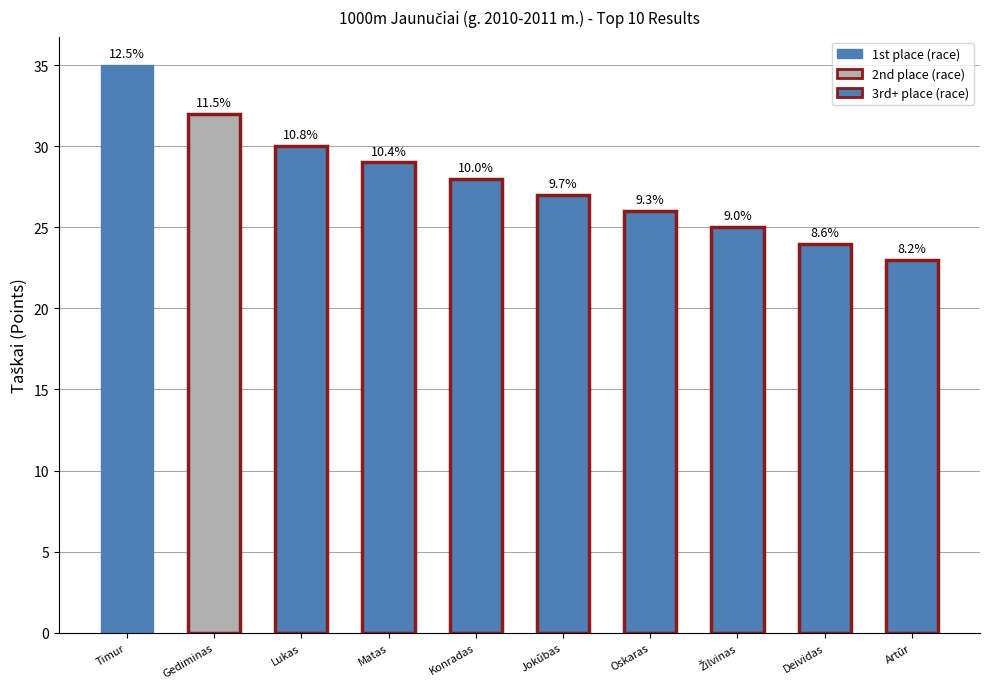

List the labels in order of value, smallest first.

Artūr, Deividas, Žilvinas, Oskaras, Jokūbas, Konradas, Matas, Lukas, Gediminas, Timur